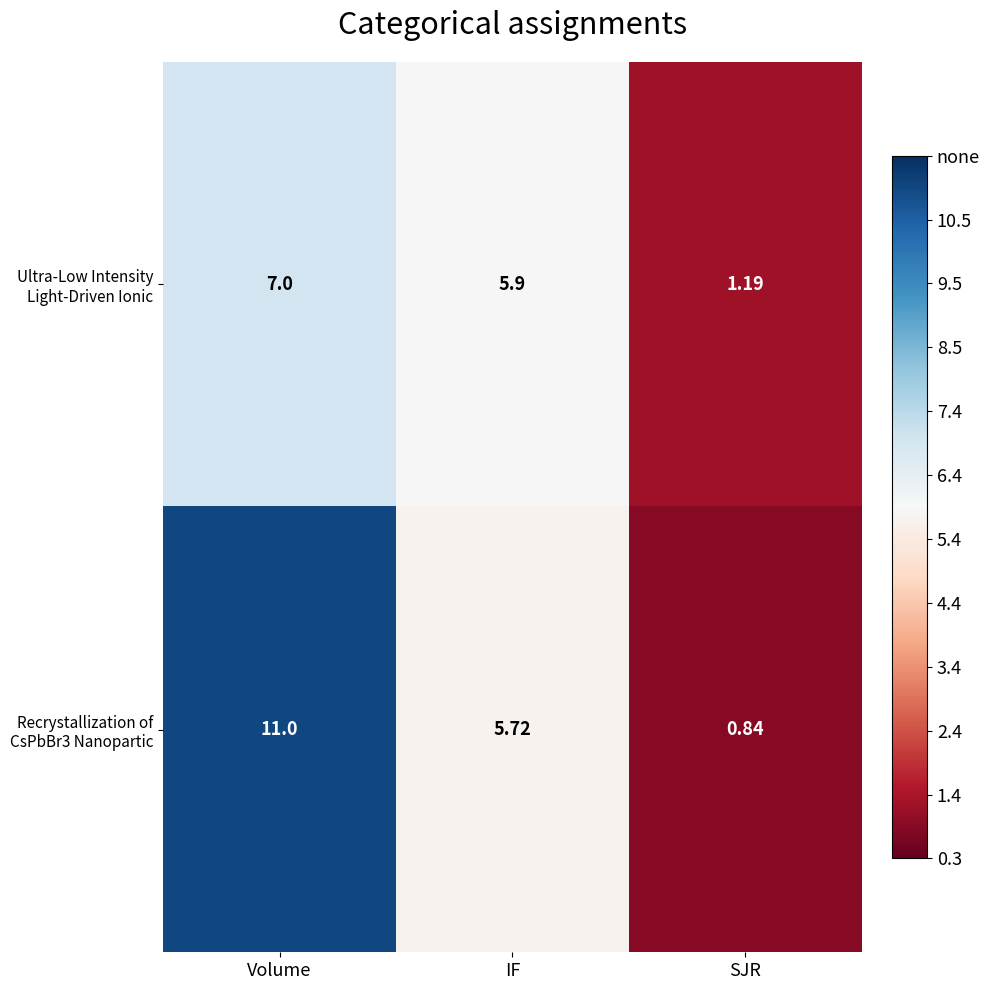

At which category is the sum across all series the highest?

Volume